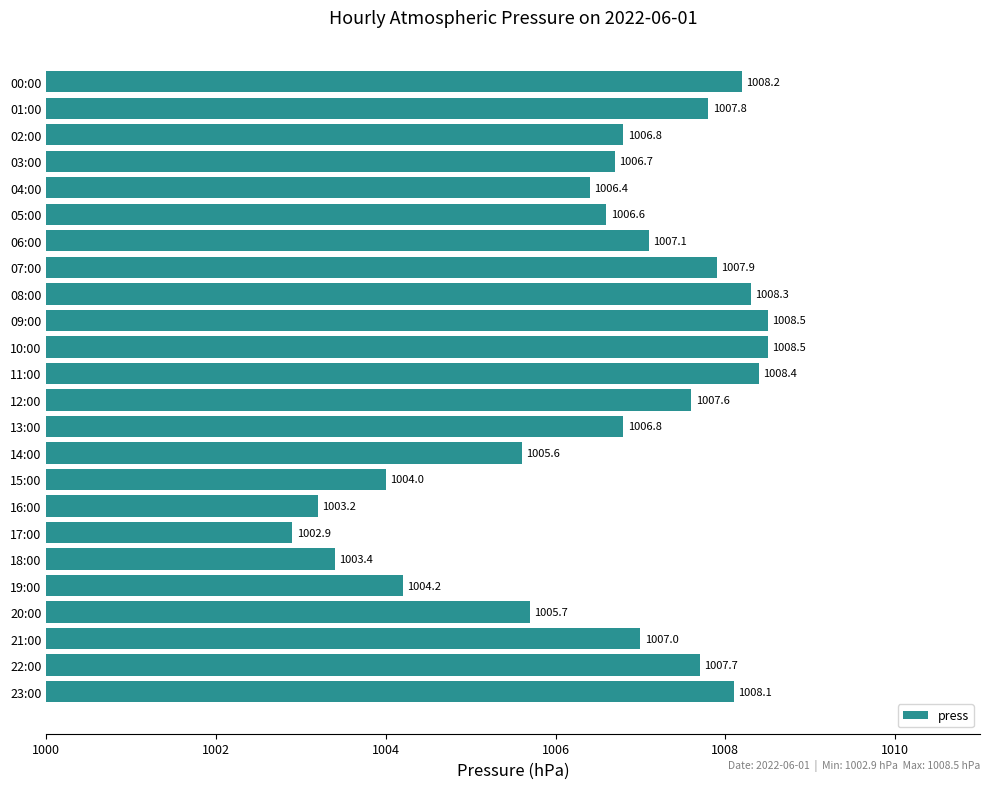

What is the label of the 5th bar from the bottom?

19:00